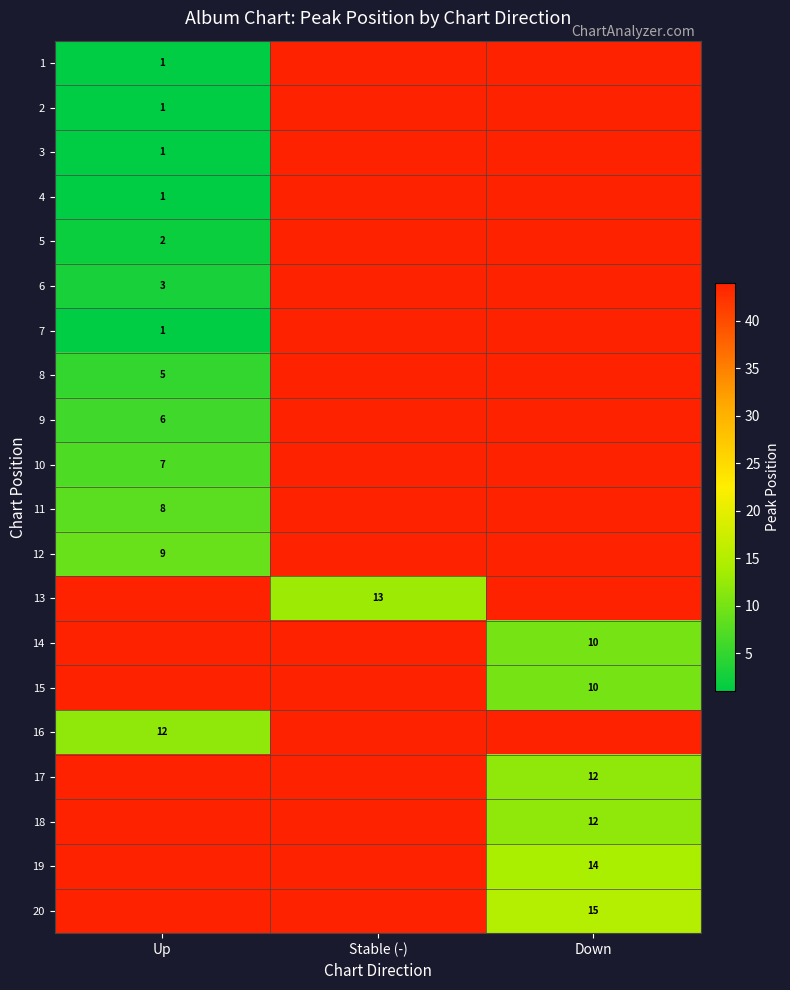

The value of 19 at Down is 14. True or false?

True